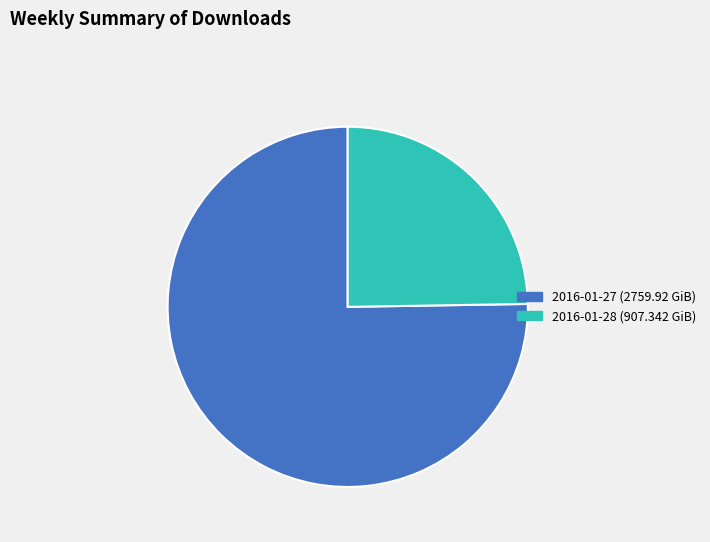

Is the sum of 2016-01-28 and 2016-01-27 greater than half?

Yes